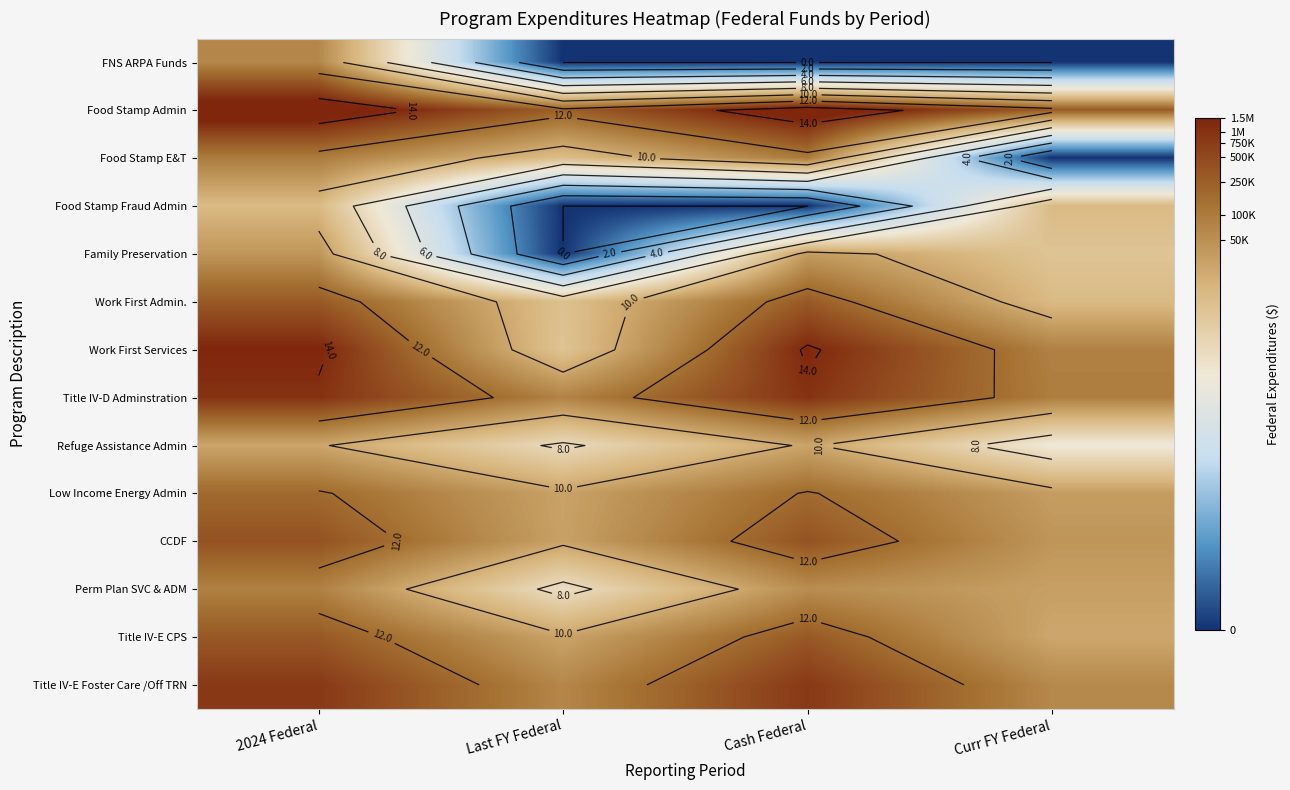

At 2024 Federal, list the series in order from largest to smallest.

Food Stamp Admin, Work First Services, Title IV-D Adminstration, Title IV-E Foster Care /Off TRN, CCDF, Title IV-E CPS, Work First Admin., Low Income Energy Admin, Food Stamp E&T, Perm Plan SVC & ADM, FNS ARPA Funds, Family Preservation, Refuge Assistance Admin, Food Stamp Fraud Admin